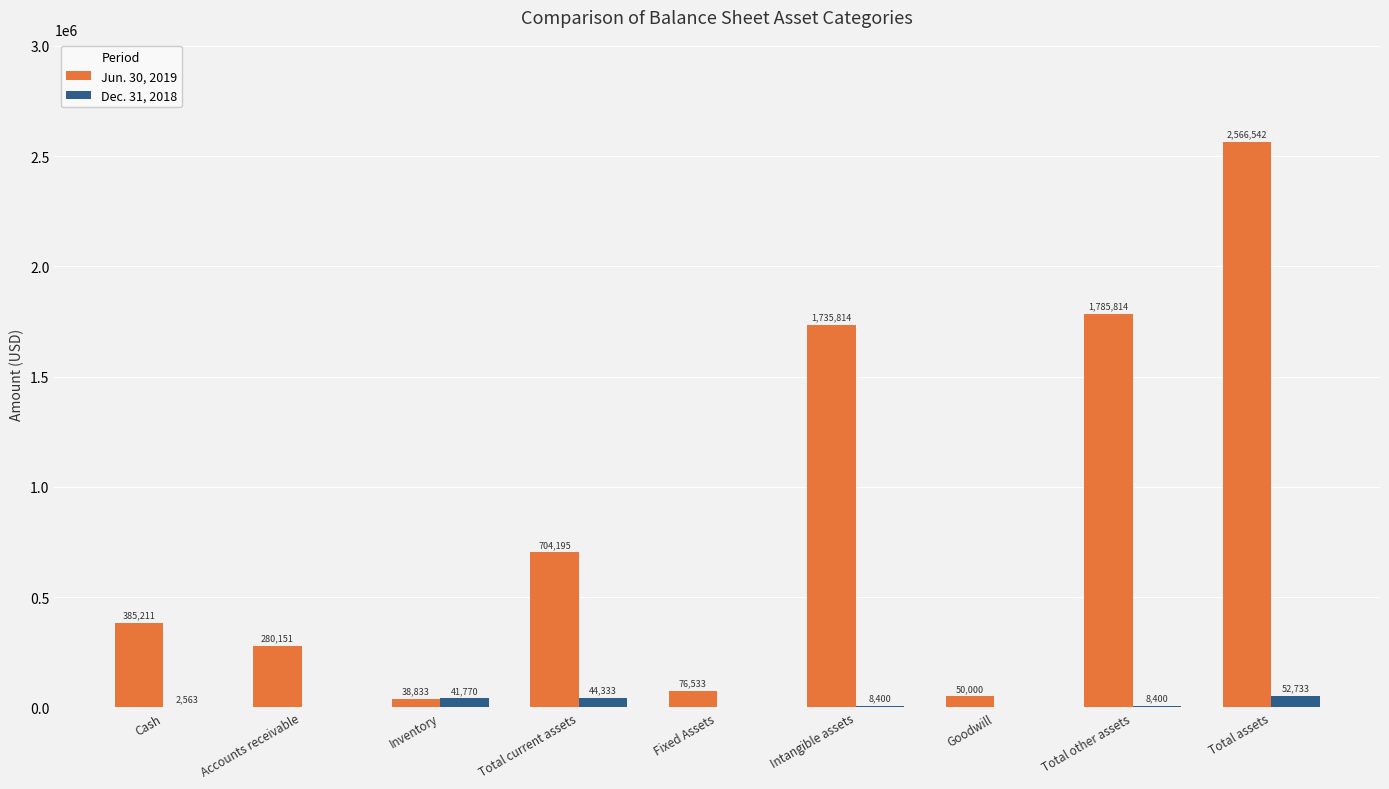

At which label is Dec. 31, 2018 closest to 26366?

Inventory